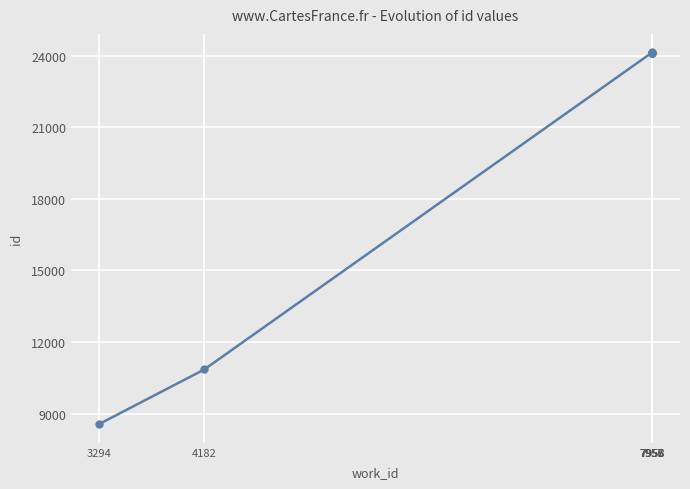

Which category has the lowest value across all series?

3294